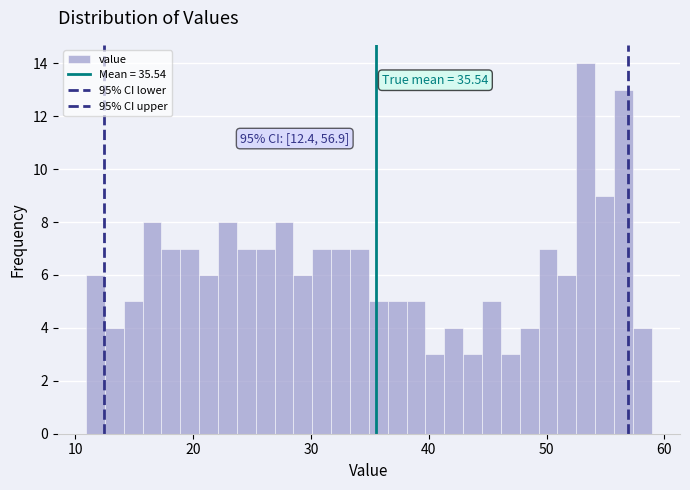

Read against the x-axis, roughly where is the centre of the tallest bar?

53